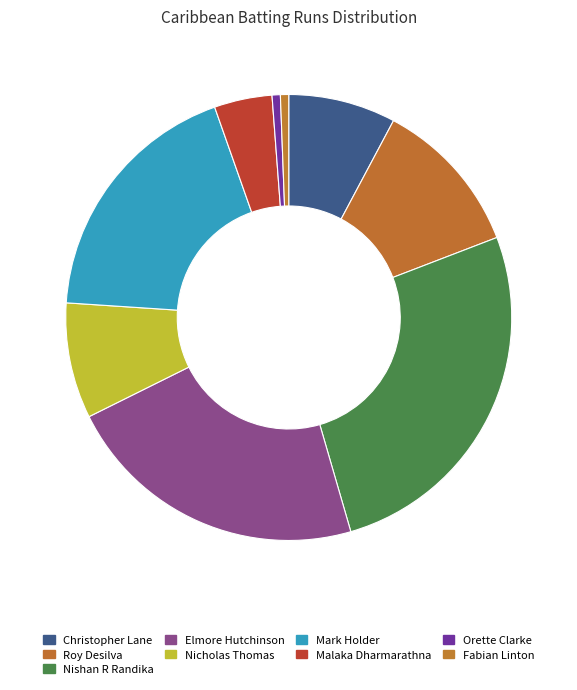

To the nearest percent, what is the difference between the largest and smallest slice percentages?

26%